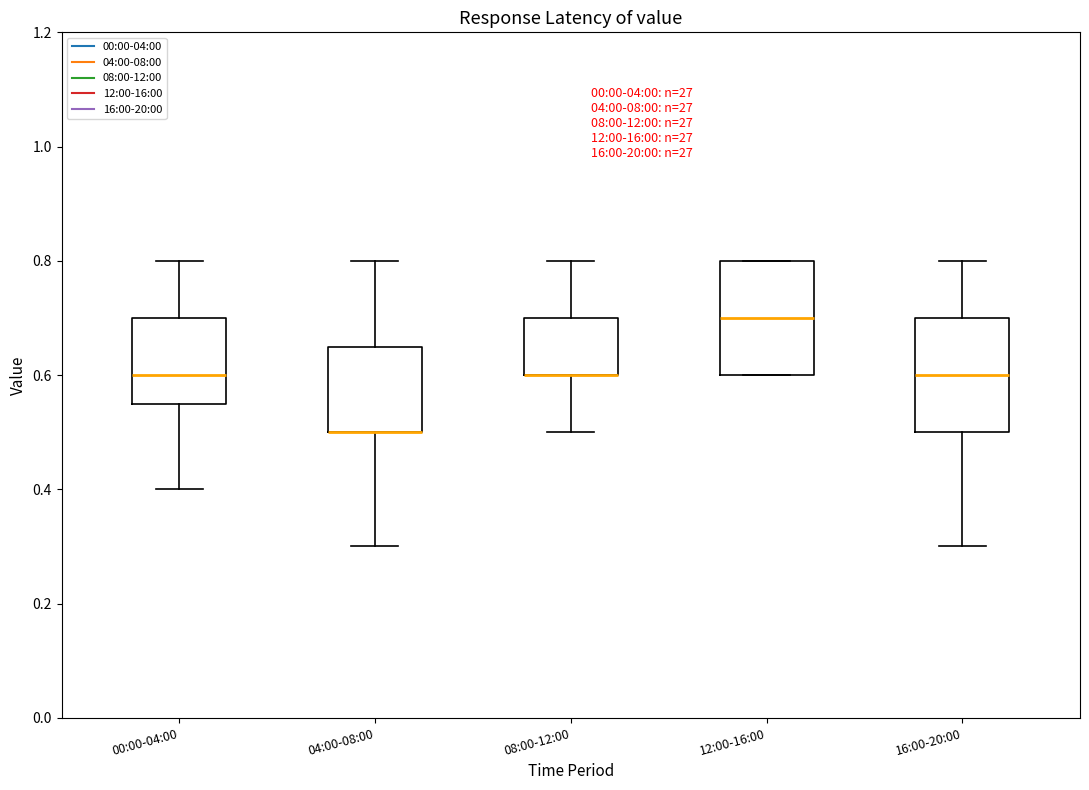

Reading left to right, transcribe this box plot: for each box, give where its median line is, the range the box spans, and where its two whiskers end, as read against the y-axis. The values are not printed on the chart, so give them approximately, as read against the axis.

00:00-04:00: median 0.60, box 0.56 to 0.70, whiskers 0.40 to 0.80
04:00-08:00: median 0.50 (drawn on the box's lower edge), box 0.50 to 0.66, whiskers 0.30 to 0.80
08:00-12:00: median 0.60 (drawn on the box's lower edge), box 0.60 to 0.70, whiskers 0.50 to 0.80
12:00-16:00: median 0.70, box 0.60 to 0.80, whiskers 0.60 to 0.80
16:00-20:00: median 0.60, box 0.50 to 0.70, whiskers 0.30 to 0.80